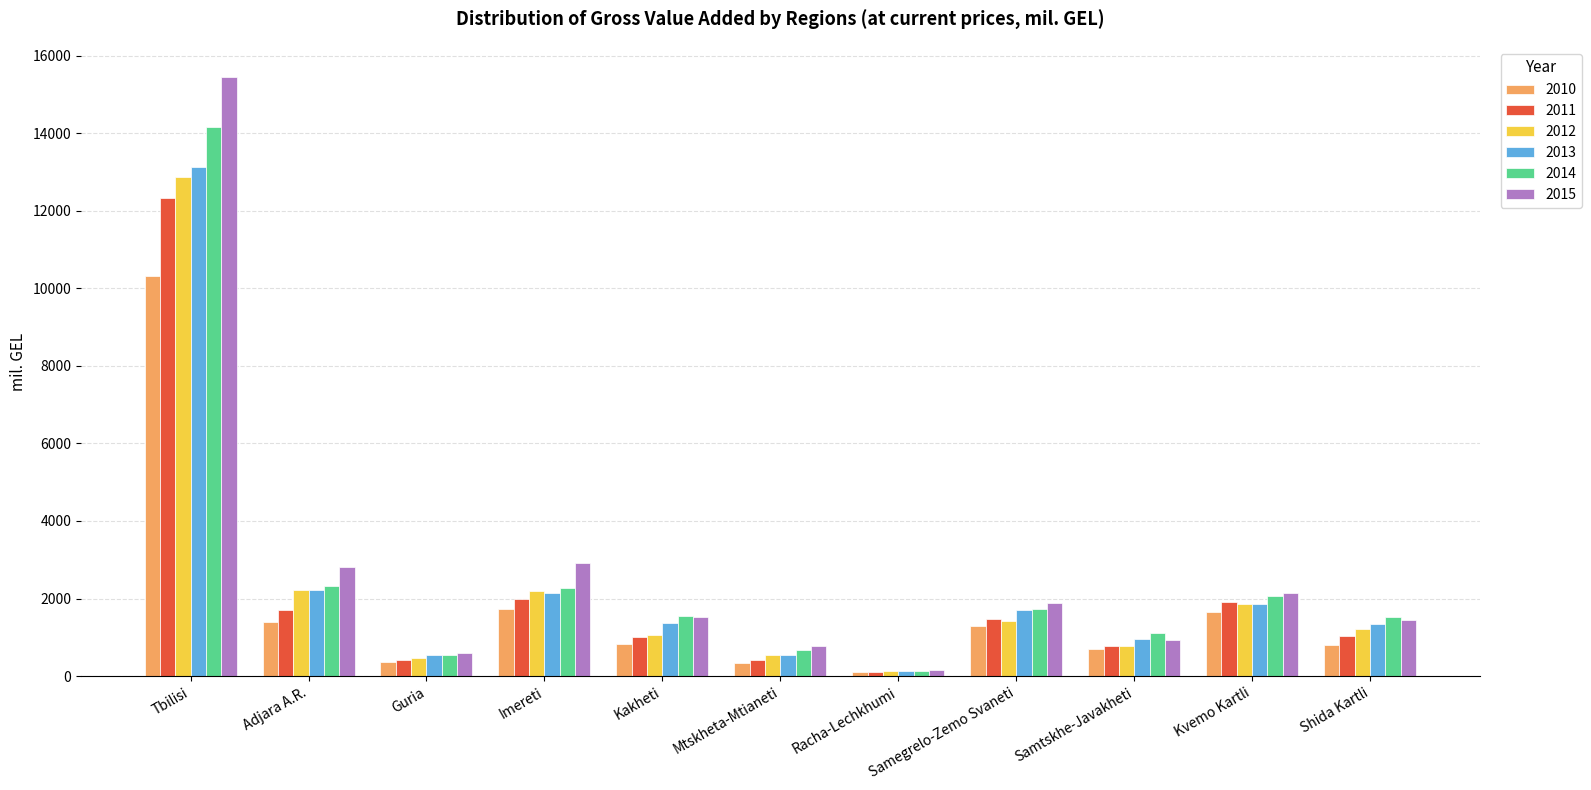

At which label does 2010 first exceed 830?

Tbilisi